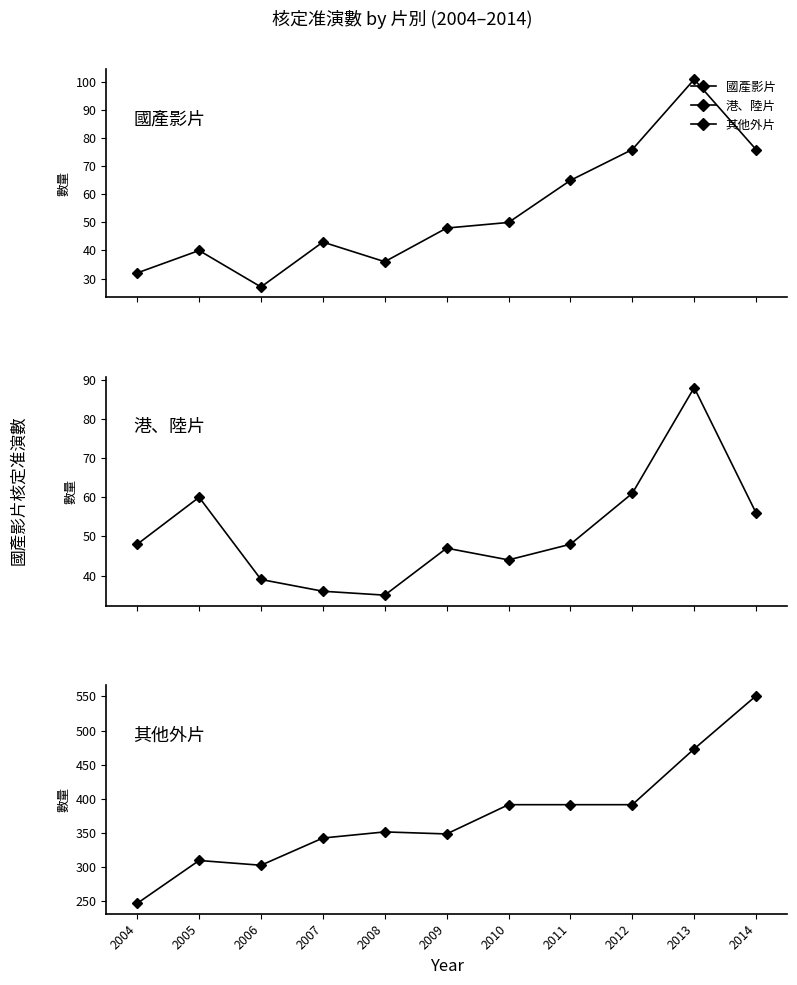

True or false: 港、陸片 and 其他外片 cross at least once.

False